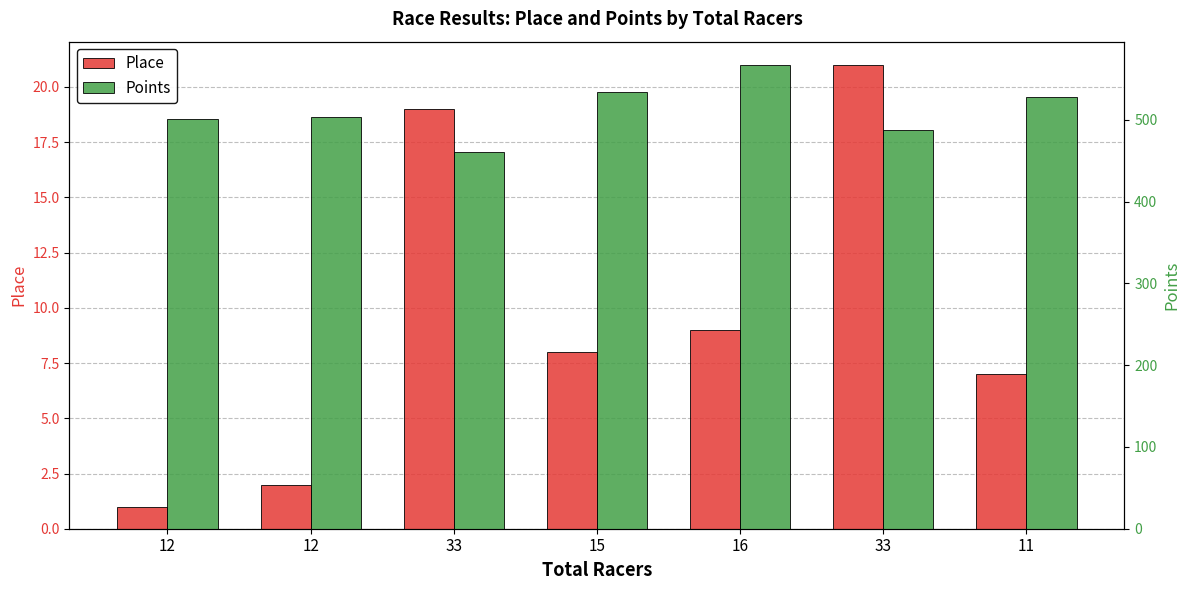

How many values in the Place series are below 8?

3